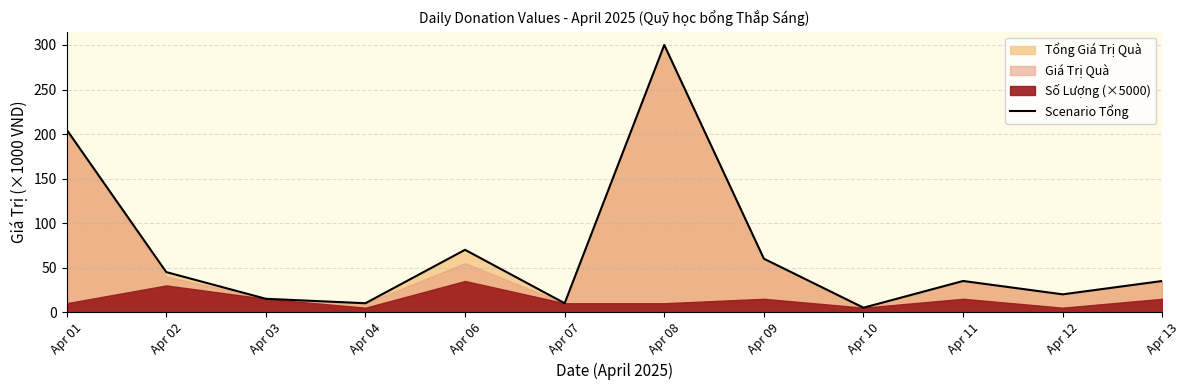

What is the difference between the maximum and second lowest values?

290